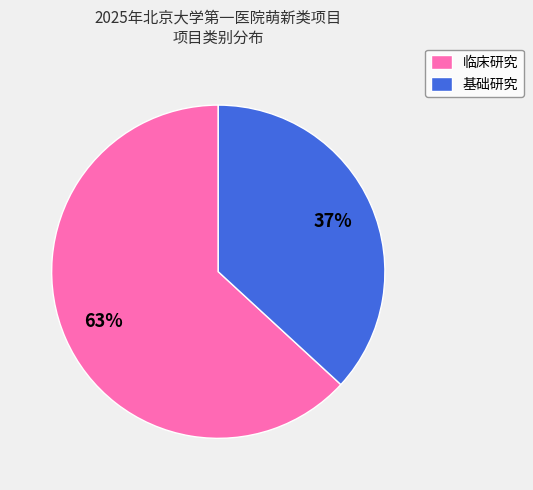

What is the ratio of the value at 临床研究 to the value at 基础研究?

1.7